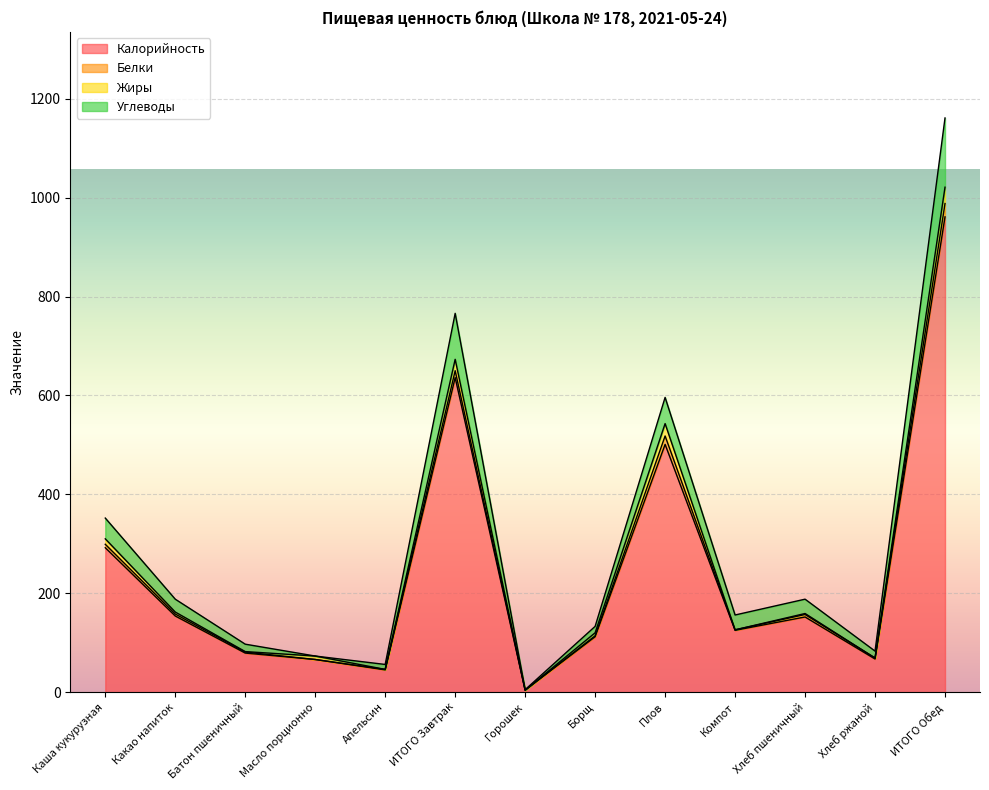

How many lines are shown in the chart?

4